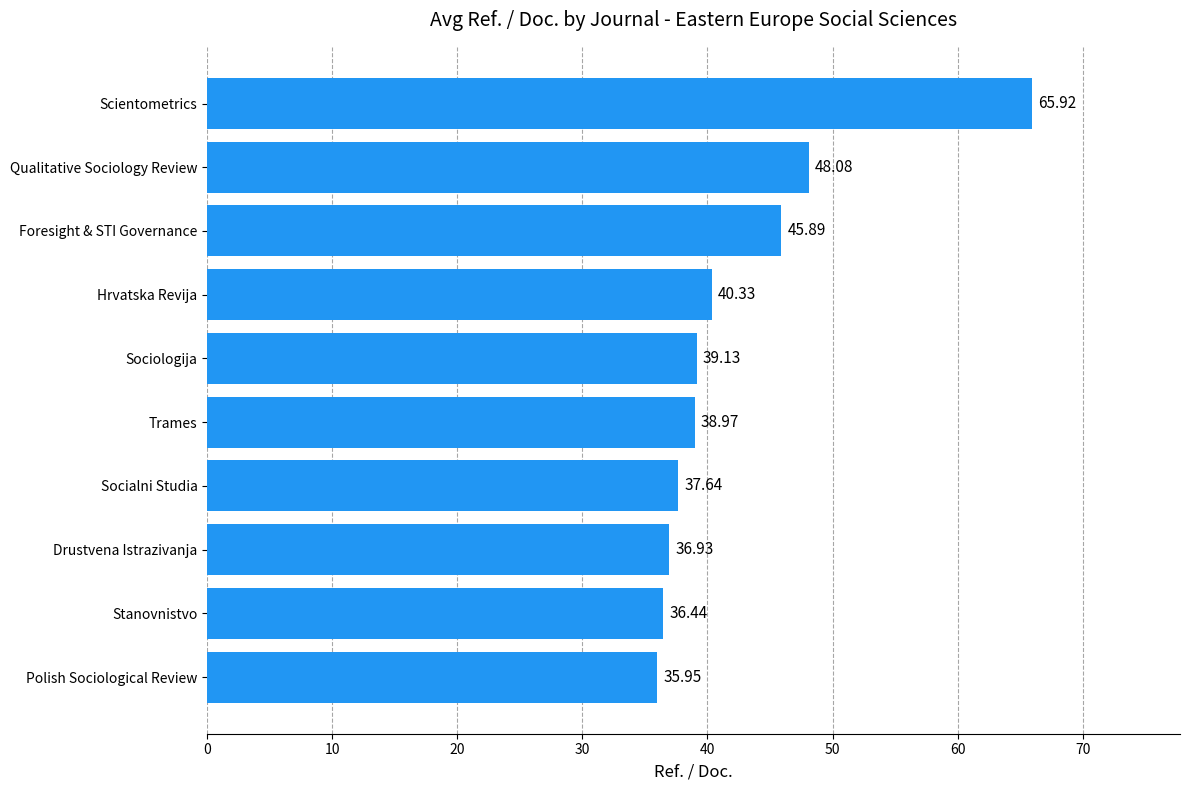

Approximately how many times larger is the value at Trames compared to Sociologija?

1.0